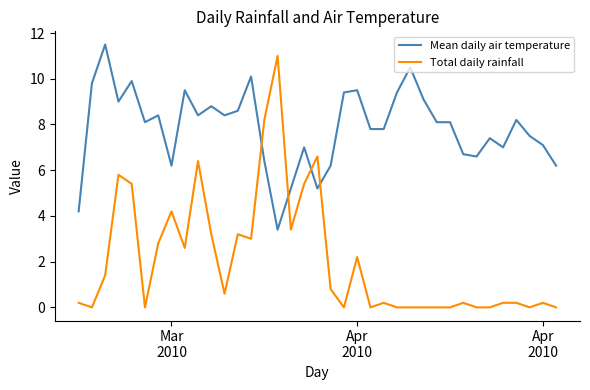

What is the maximum value shown in the chart?

11.5